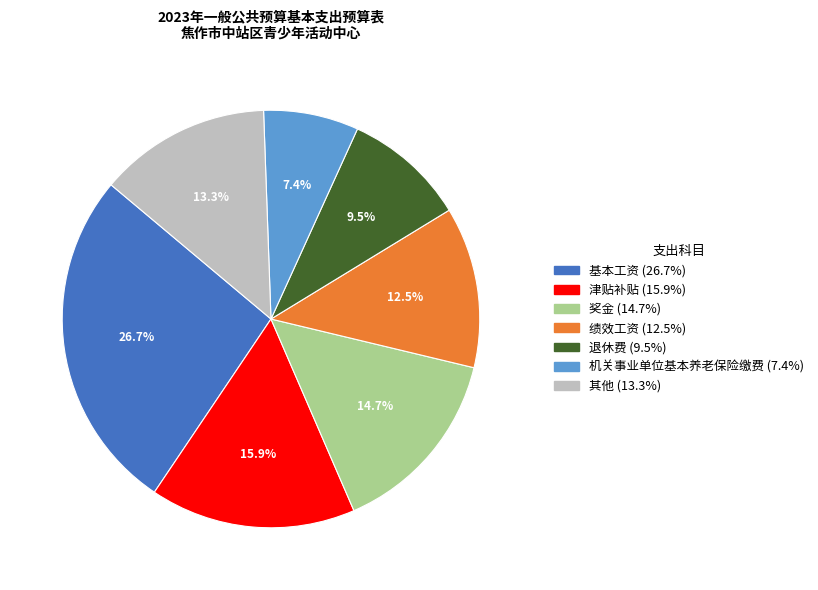

Does any single category account for the majority?

No